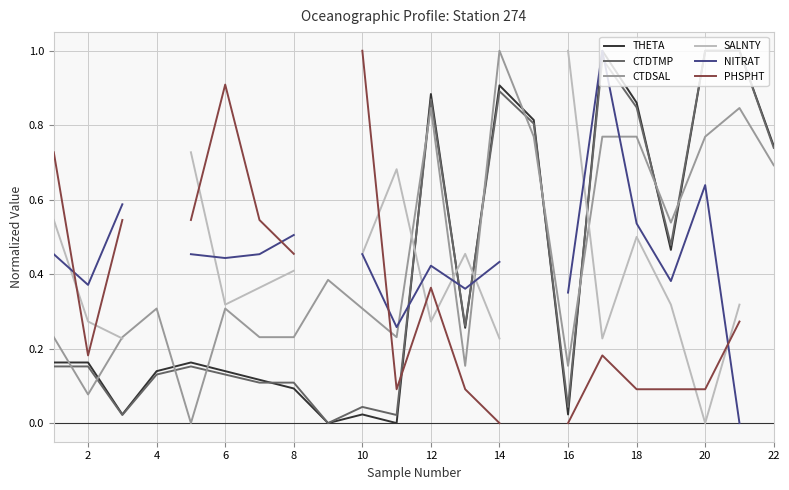

How many lines are shown in the chart?

6